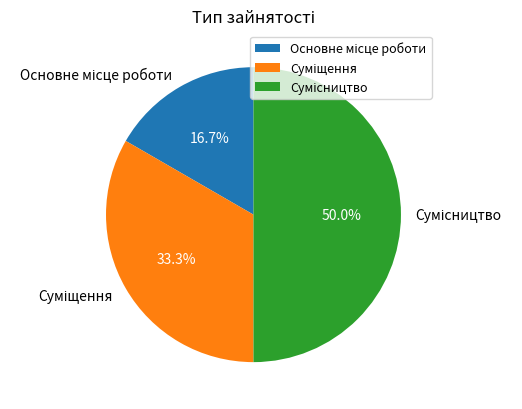

How many segments does this pie chart have?

3